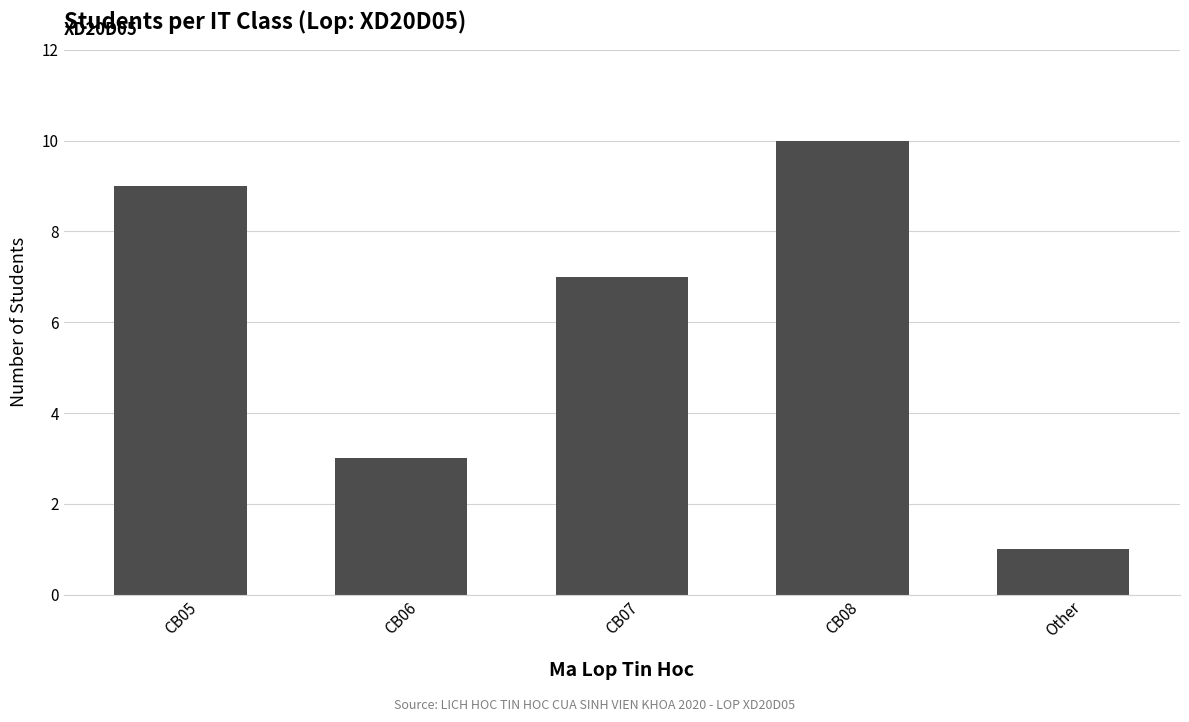

List the labels in order of value, largest first.

CB08, CB05, CB07, CB06, Other